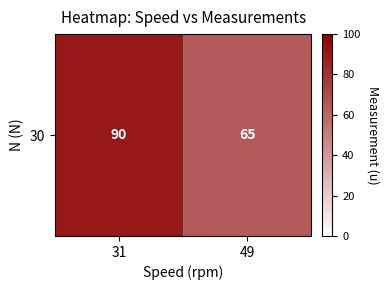

Count the number of data series in this chart.

1